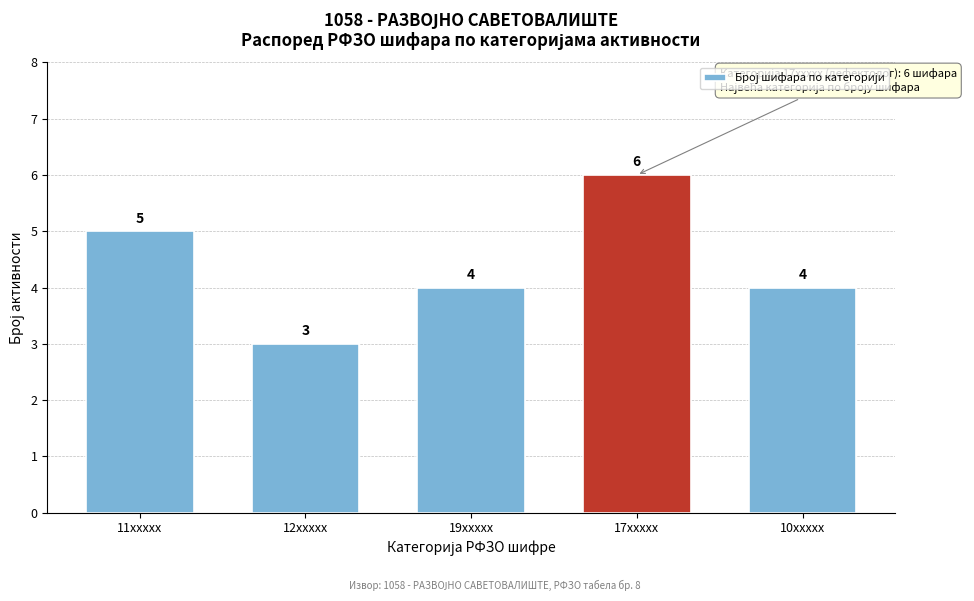

Reading left to right, list all the values displayed in this chart.

5	3	4	6	4